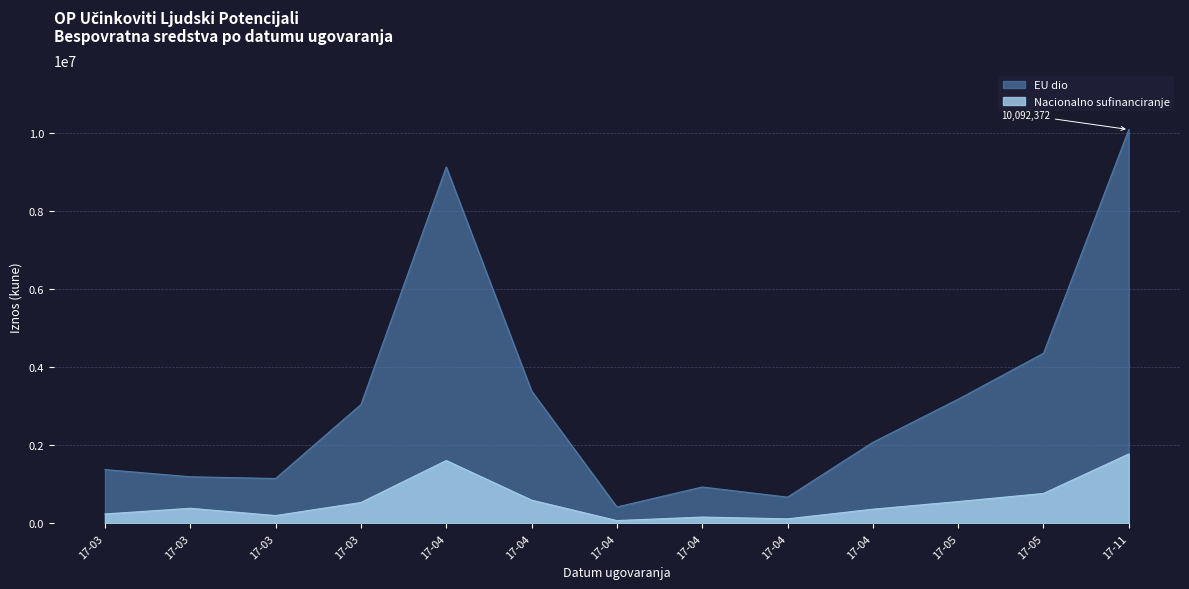

True or false: Nacionalno sufinanciranje and EU dio cross at least once.

False